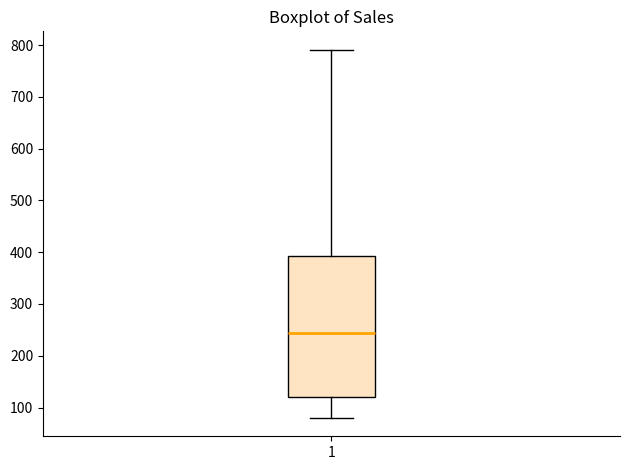

Read this box plot against the y-axis: the position of the median line, the range covered by the box, and the ends of both whiskers. The values are not printed on the chart, so give them approximately, as read against the axis.

median 240, box 120 to 390, whiskers 80 to 790